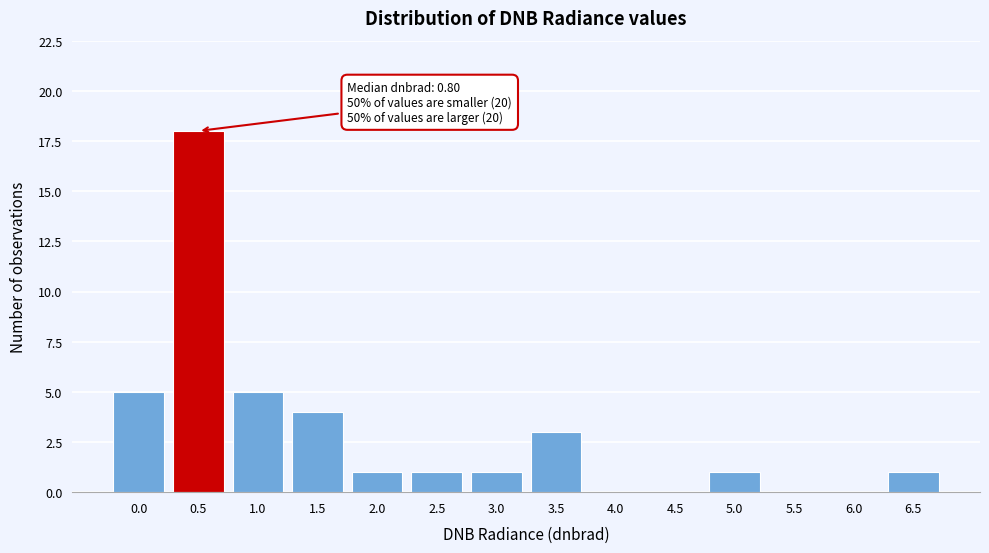

Reading left to right, what are all the values shown in this chart?

0.0=5	0.5=18	1.0=5	1.5=4	2.0=1	2.5=1	3.0=1	3.5=3	4.0=0	4.5=0	5.0=1	5.5=0	6.0=0	6.5=1